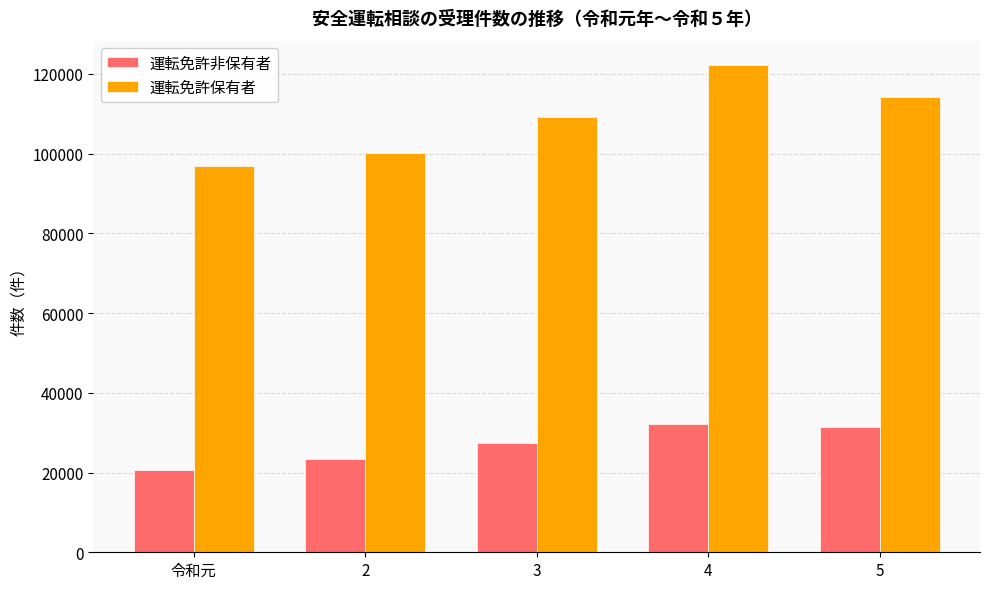

What is the spread (max minus min) of values at 令和元?

76231